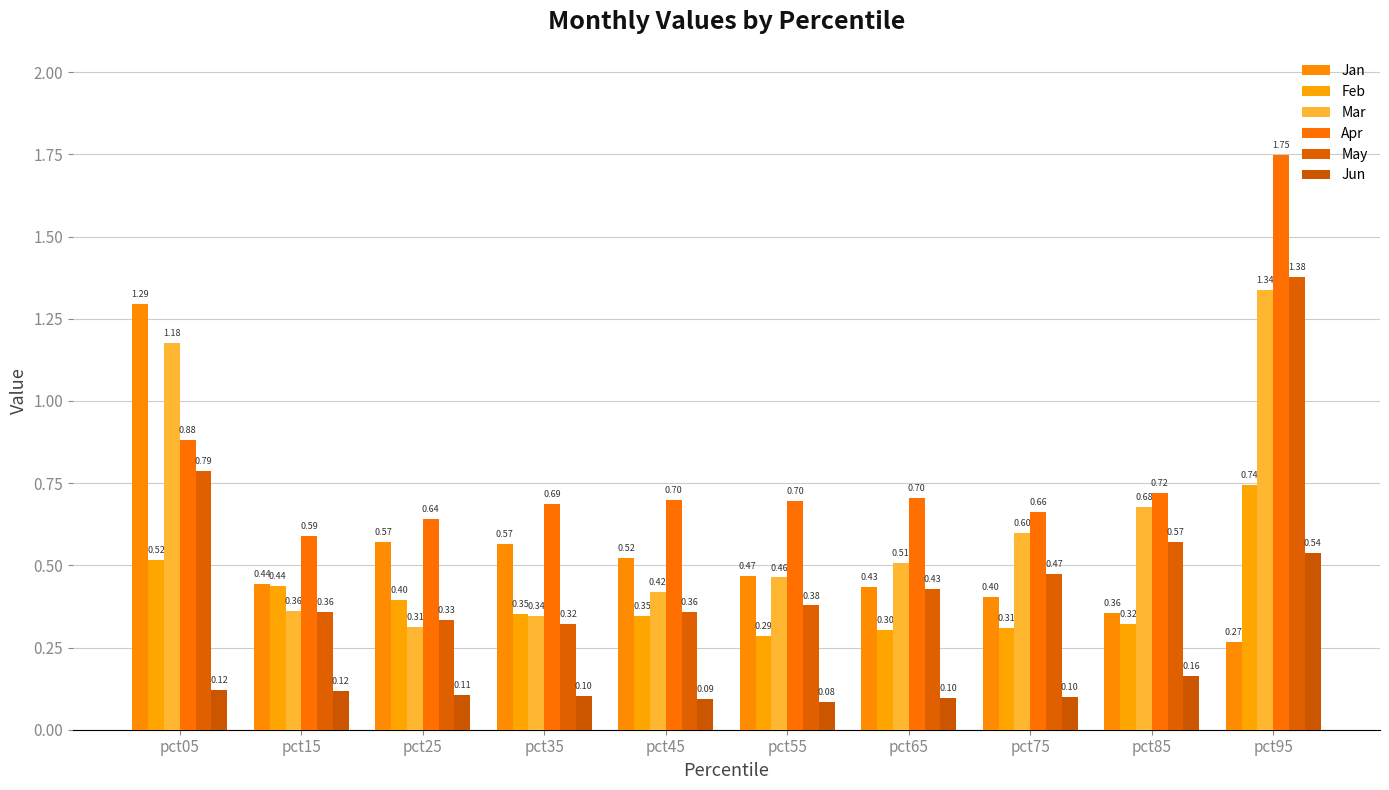

List the series in order of their peak value, lowest first.

Jun, Feb, Jan, Mar, May, Apr